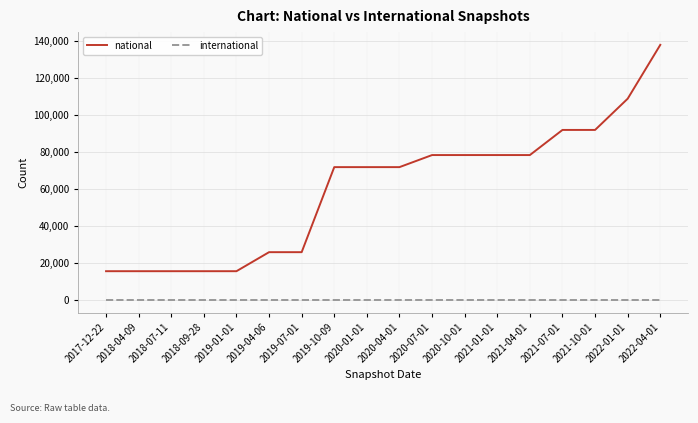

What position from the left is 2018-09-28?

4